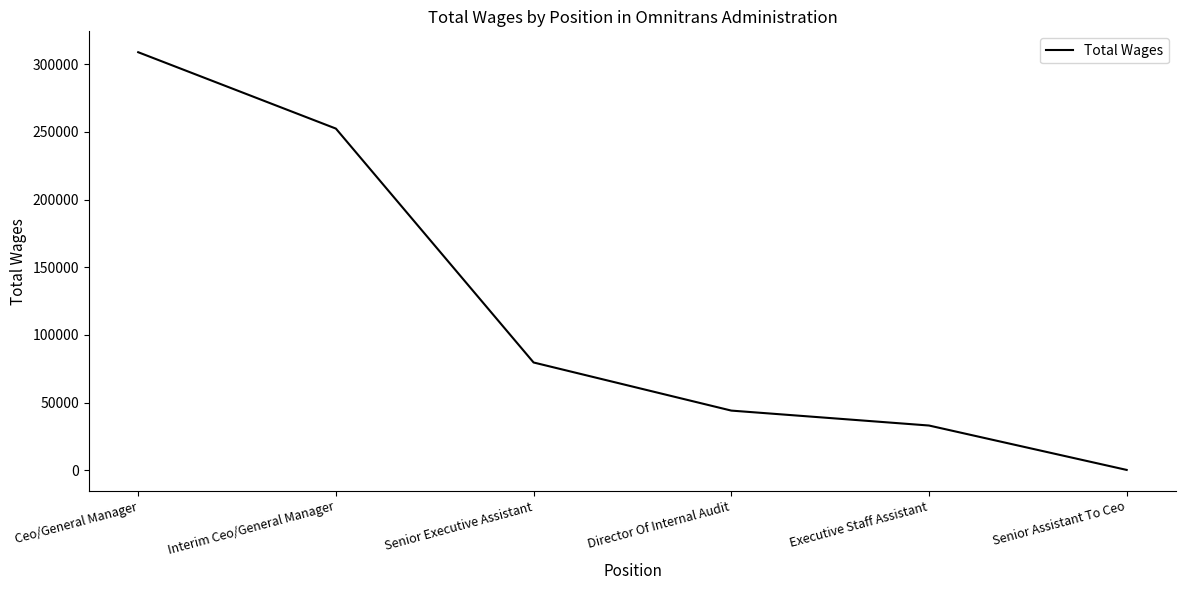

At which label does the data first exceed 79651?

Ceo/General Manager